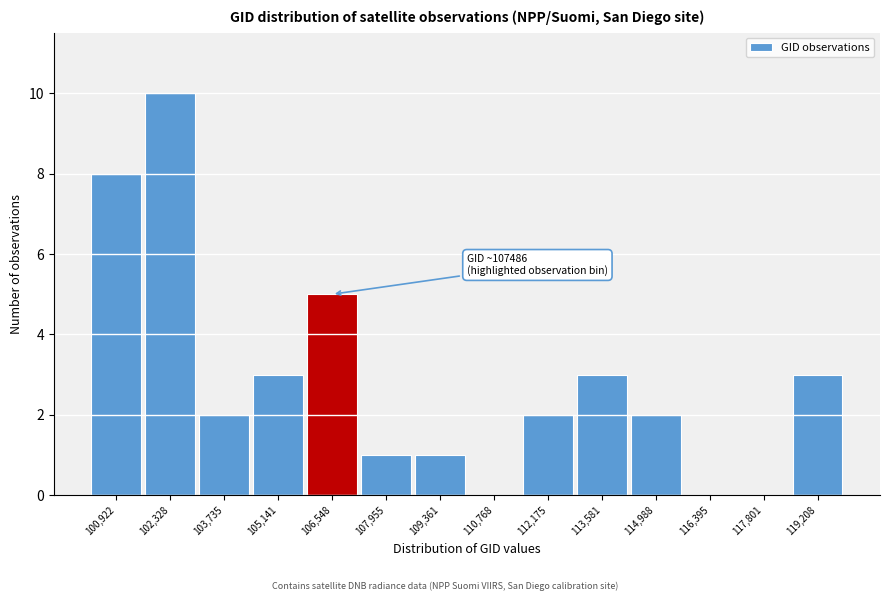

Reading left to right, transcribe all the data shown in this chart.

100,922=8	102,328=10	103,735=2	105,141=3	106,548=5	107,955=1	109,361=1	110,768=0	112,175=2	113,581=3	114,988=2	116,395=0	117,801=0	119,208=3